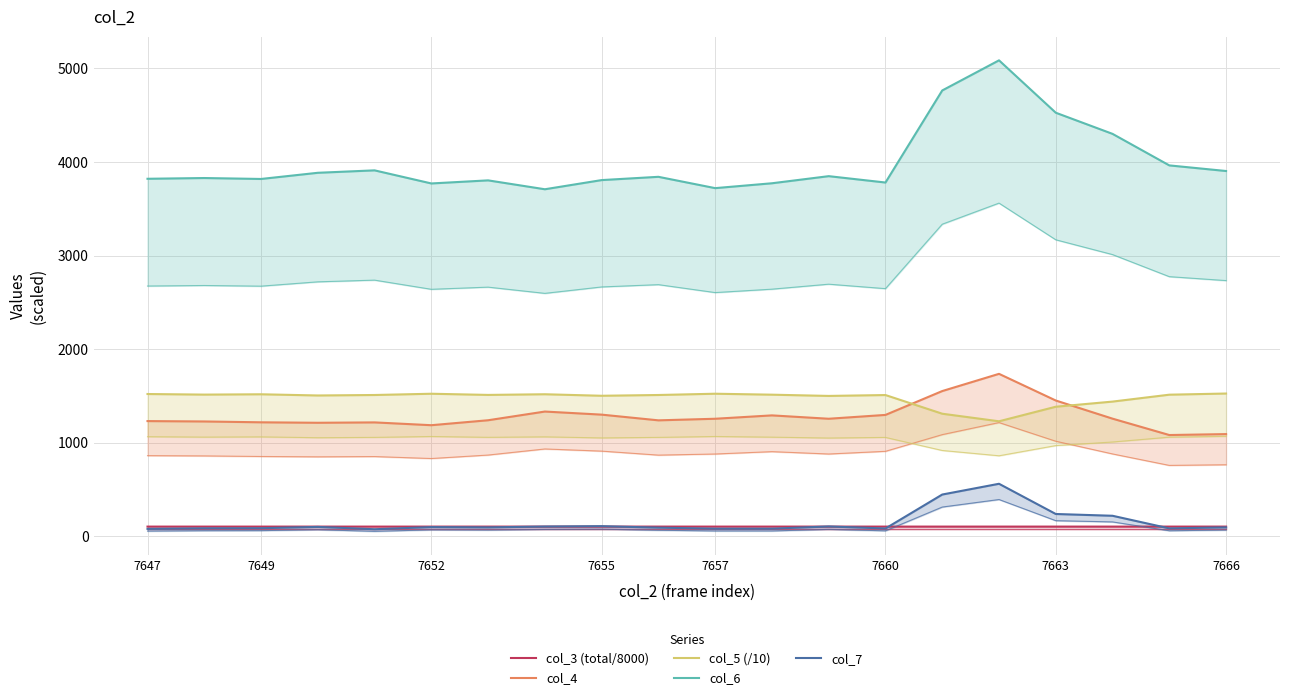

How many data points does each series have?

20